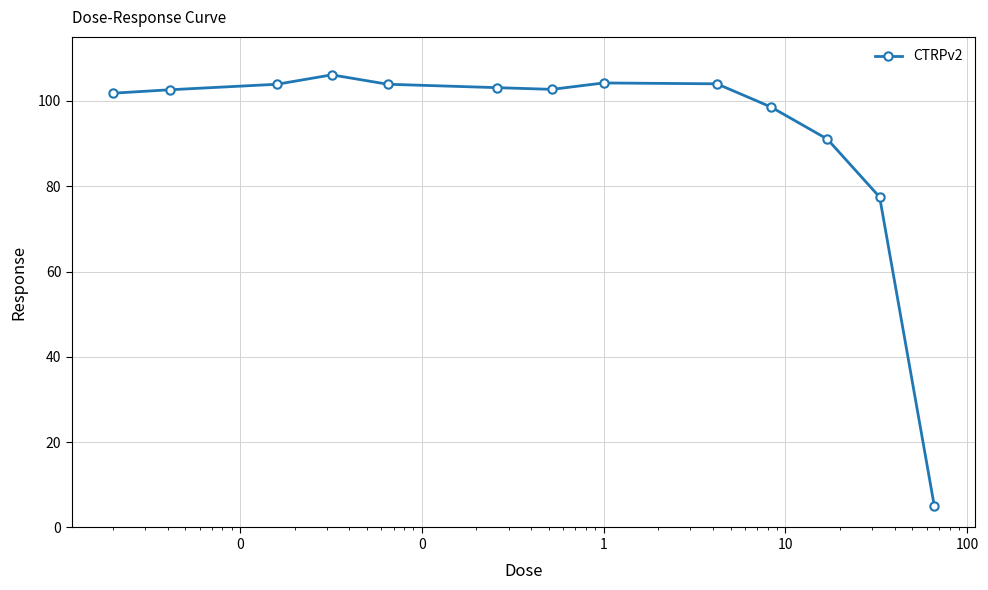

What is the sum of all values?

1204.3